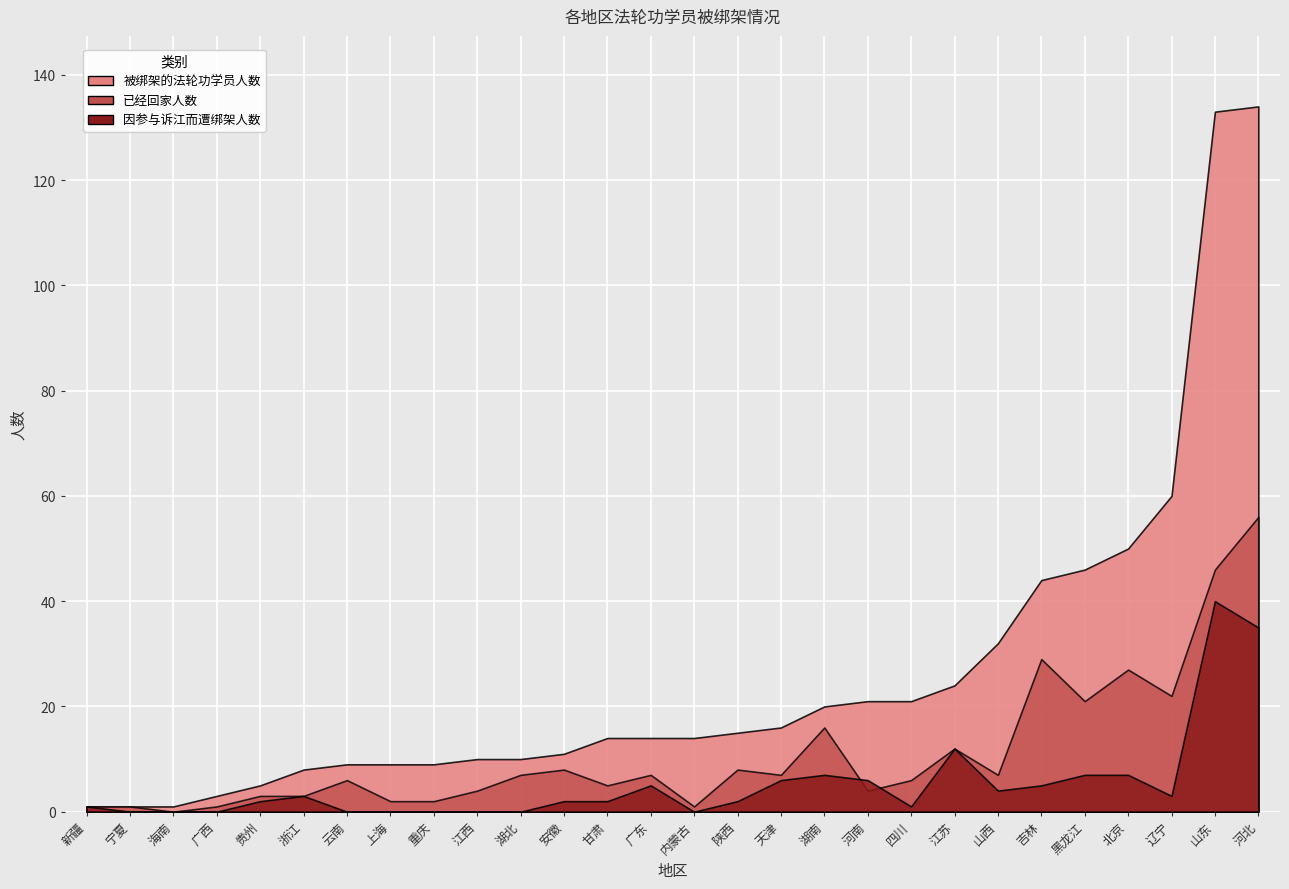

Count the number of categories in the chart.

28